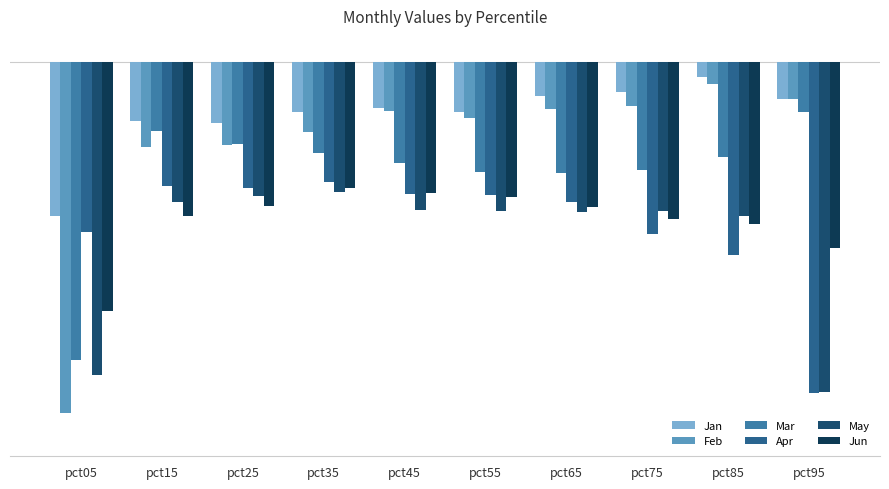

The Mar series shows -0.2 at pct45. True or false?

True